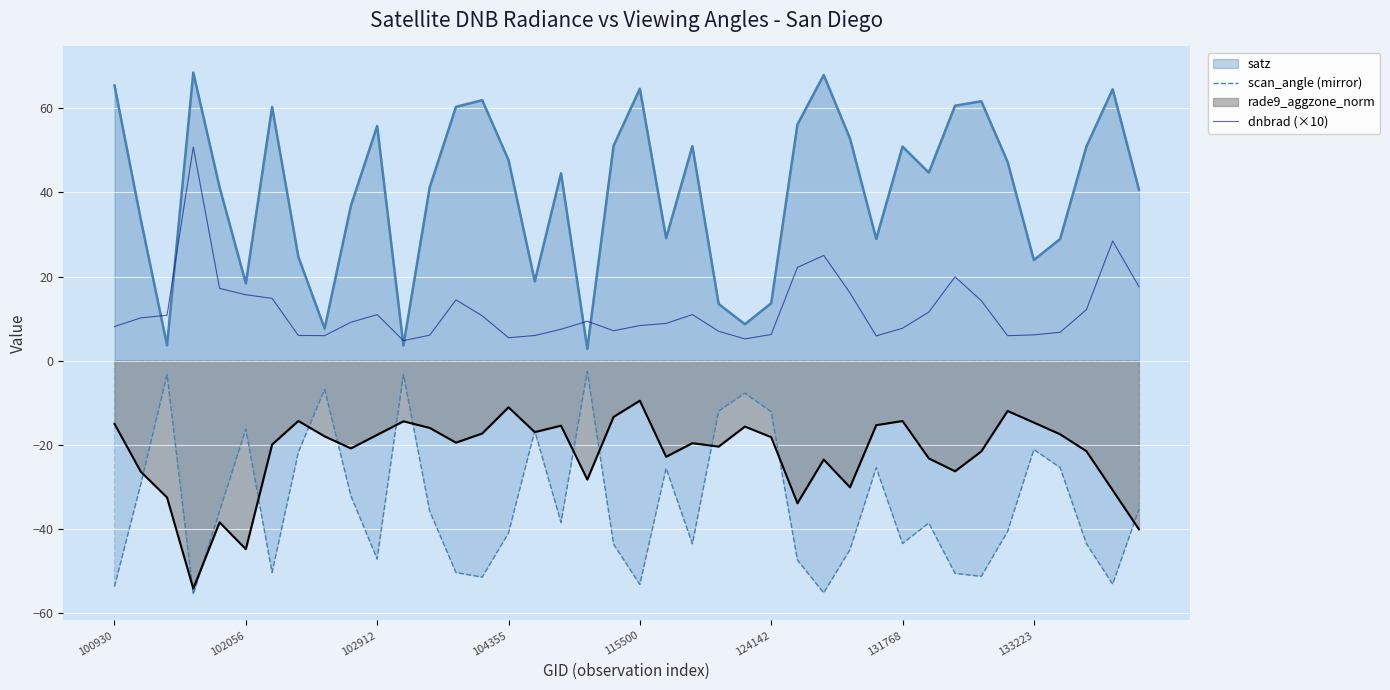

Is the value of scan_angle (mirror) at 11 greater than the value of dnbrad (×10) at 31?

No